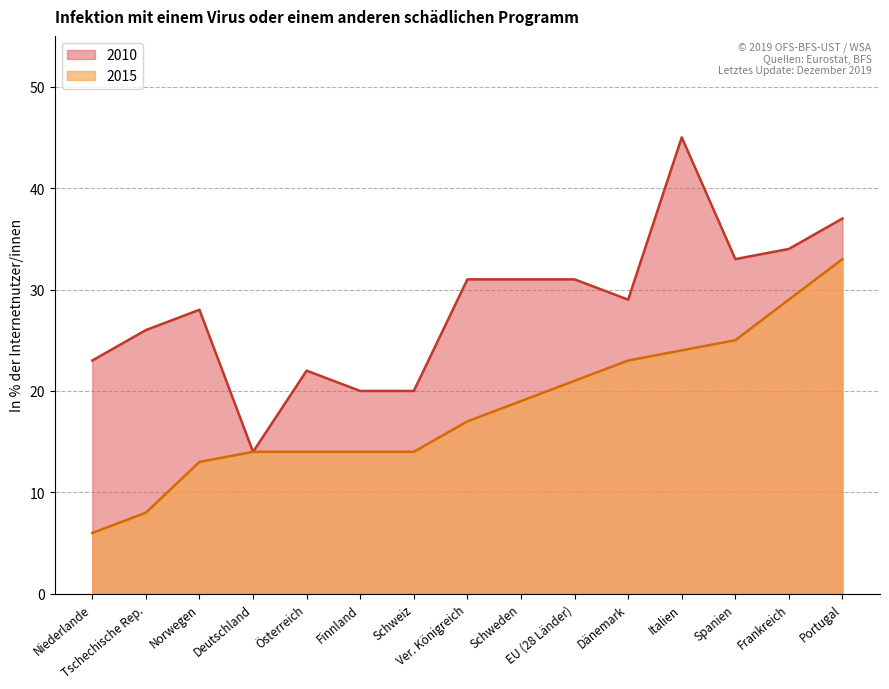

How many data points in 2015 are less than 17?

7